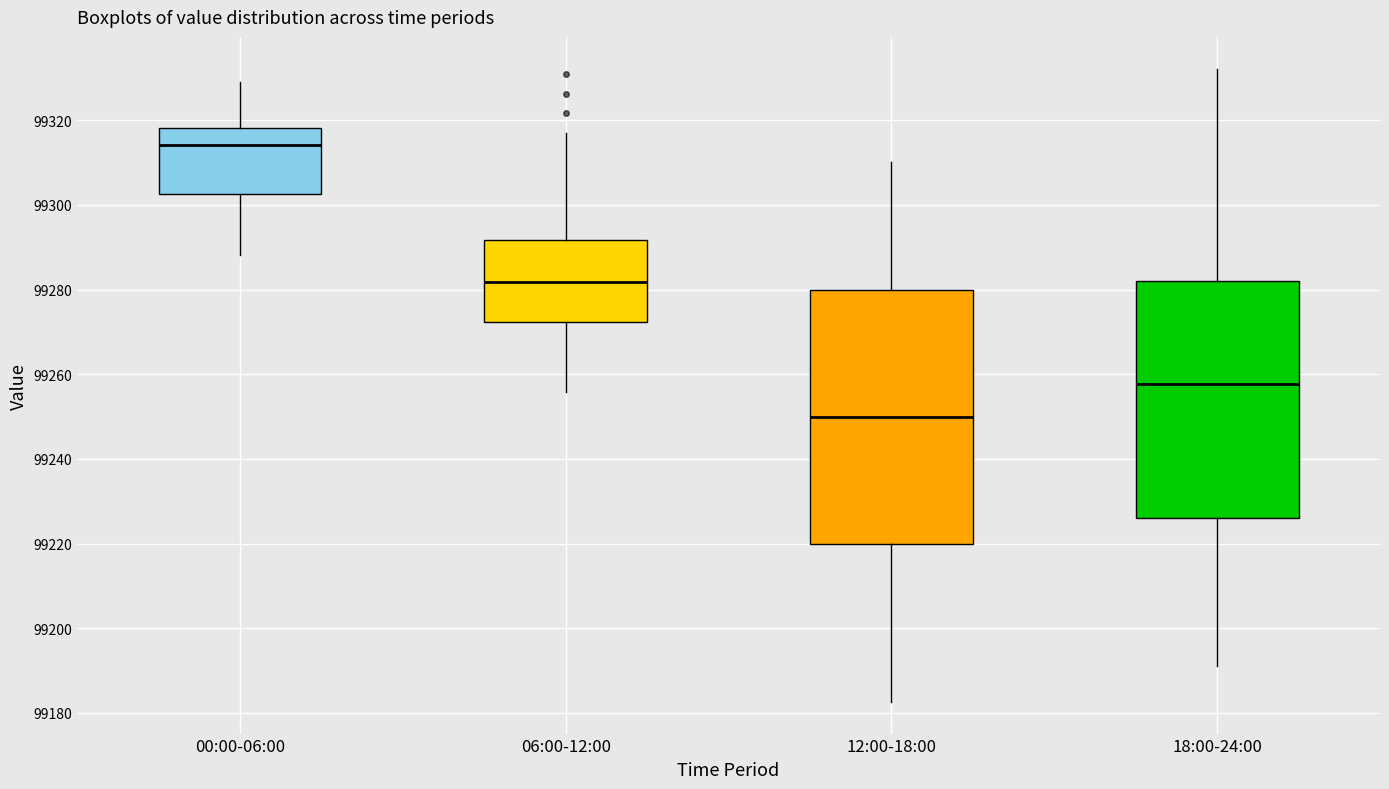

Reading left to right, transcribe this box plot: for each box, give where its median line is, the range the box spans, and where its two whiskers end, as read against the y-axis. The values are not printed on the chart, so give them approximately, as read against the axis.

00:00-06:00: median 99314, box 99302 to 99318, whiskers 99288 to 99330
06:00-12:00: median 99282, box 99272 to 99292, whiskers 99256 to 99316
12:00-18:00: median 99250, box 99220 to 99280, whiskers 99182 to 99310
18:00-24:00: median 99258, box 99226 to 99282, whiskers 99192 to 99332